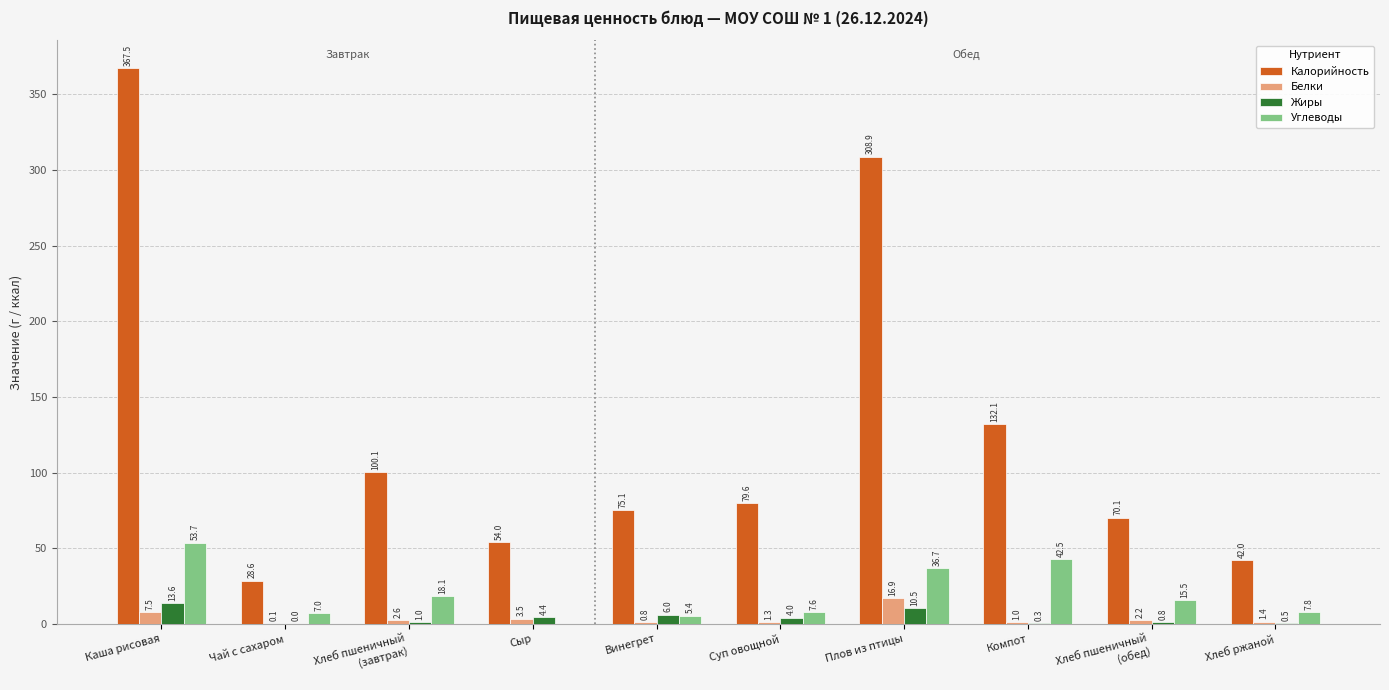

At which category is the sum across all series the highest?

Каша рисовая